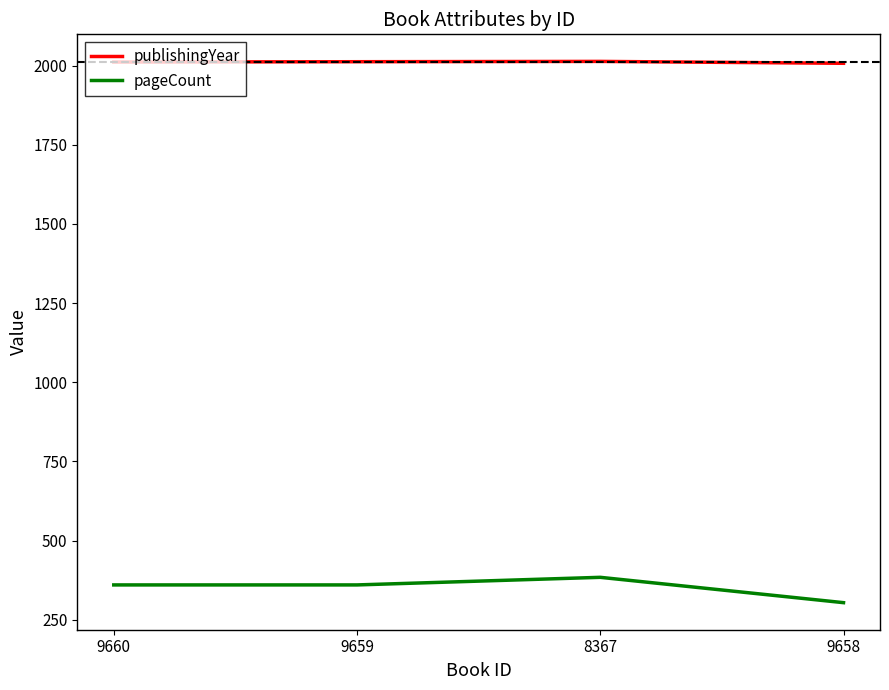

What is the greatest value displayed?

2013